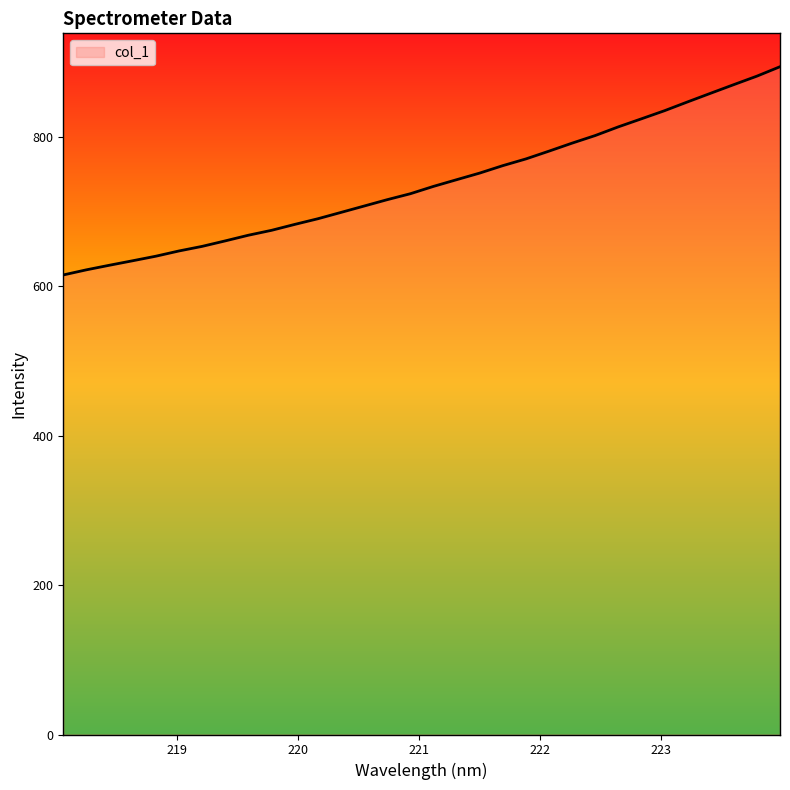

Does the chart have visible grid lines?

No